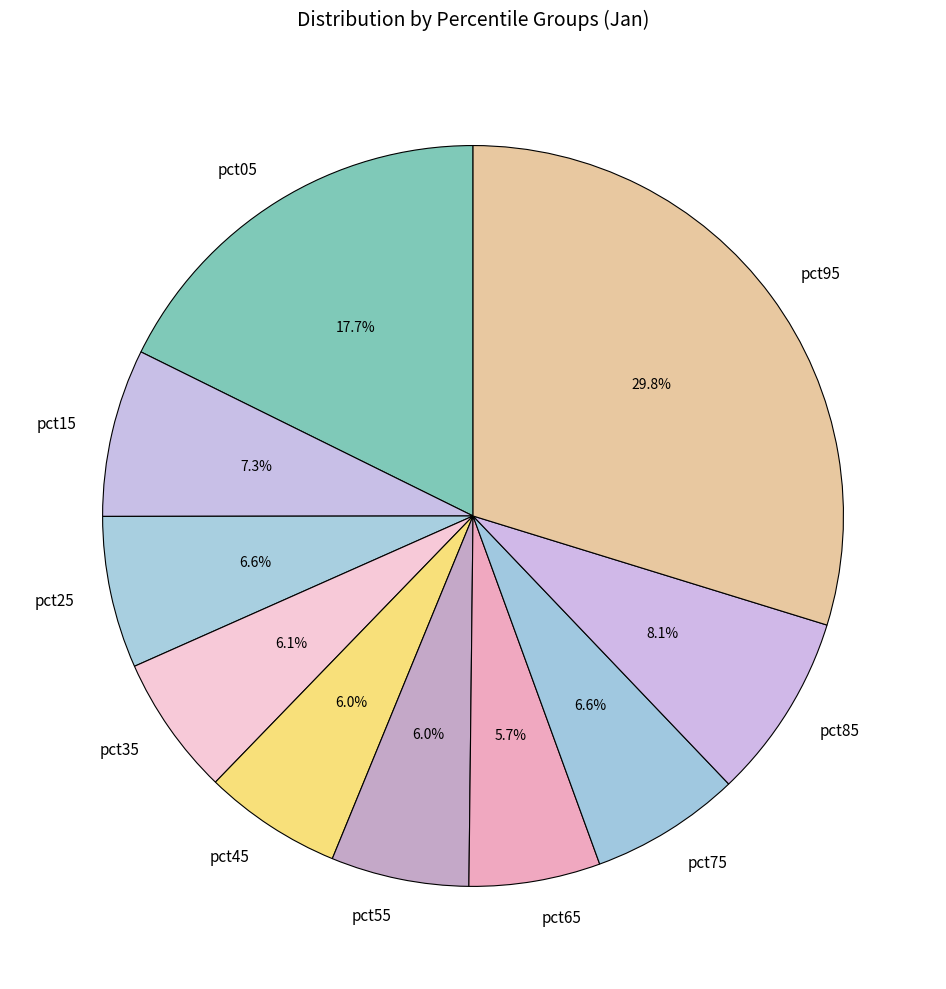

How many segments does this pie chart have?

10